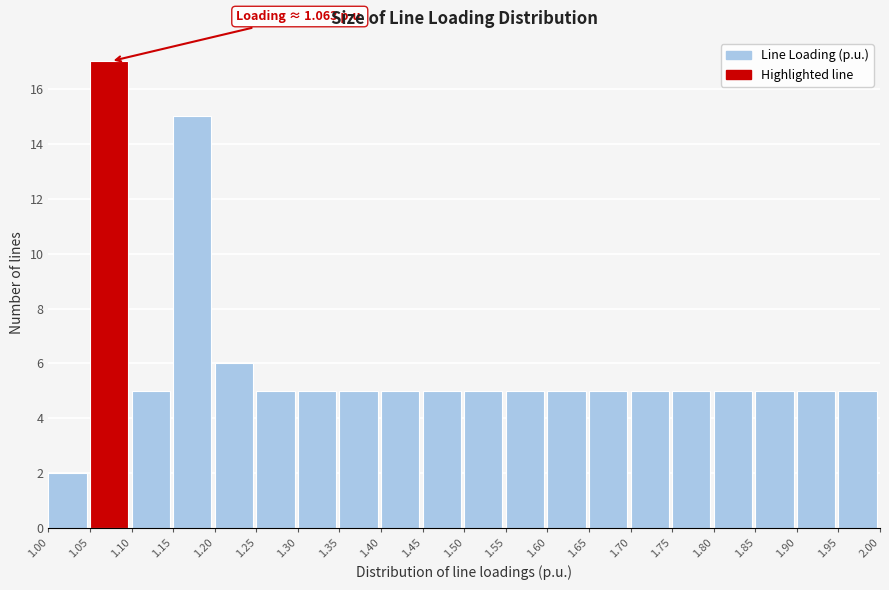

Over which range of the x-axis is the bar tallest?

1.05 to 1.10